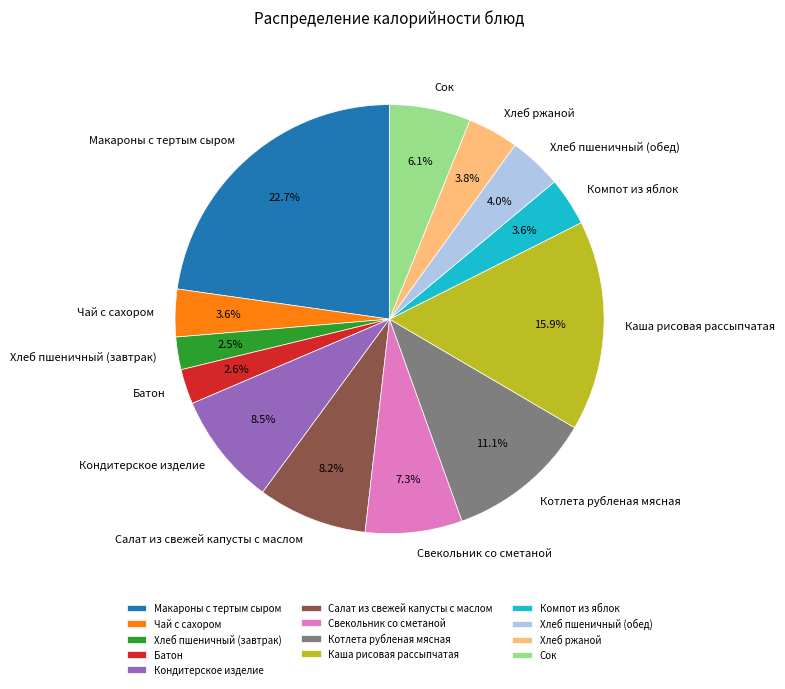

Which has a higher value, Хлеб пшеничный (завтрак) or Компот из яблок?

Компот из яблок